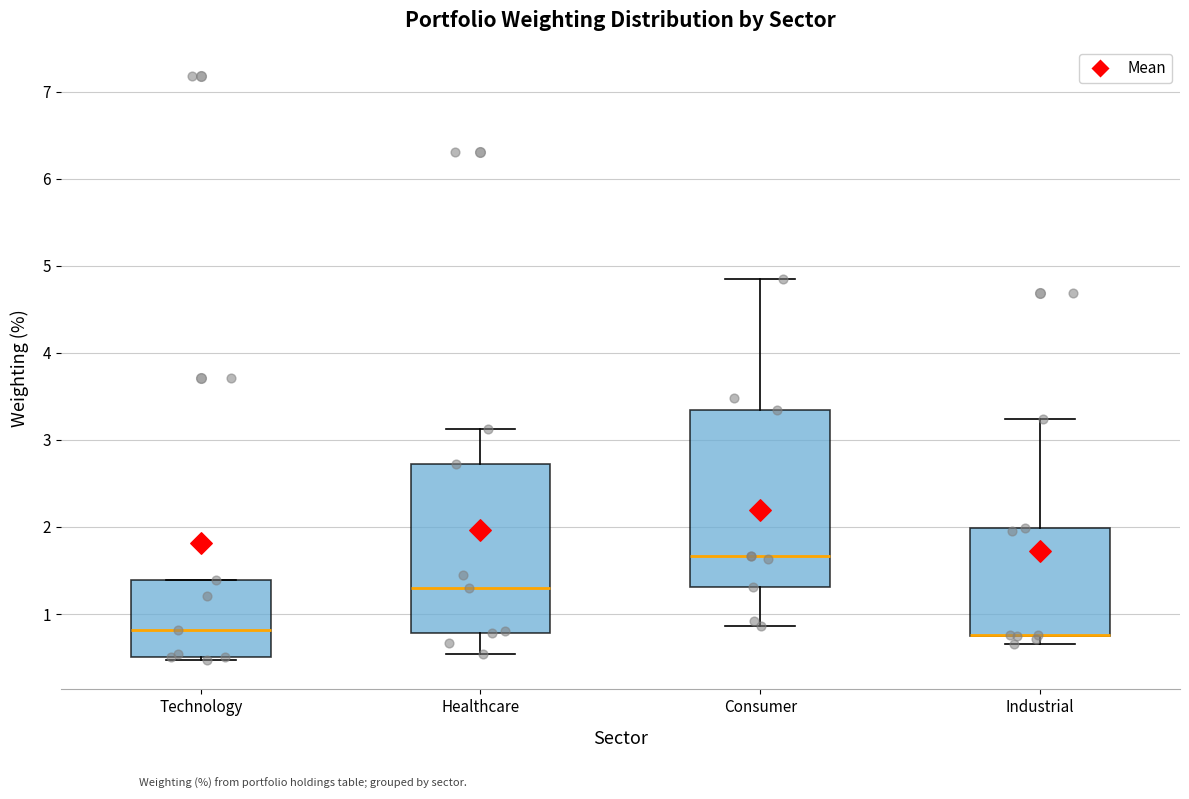

Reading left to right, transcribe this box plot: for each box, give where its median line is, the range the box spans, and where its two whiskers end, as read against the y-axis. The values are not printed on the chart, so give them approximately, as read against the axis.

Technology: median 0.8, box 0.5 to 1.4, whiskers 0.5 (just below the box's lower edge) to 1.4
Healthcare: median 1.3, box 0.8 to 2.7, whiskers 0.5 to 3.1
Consumer: median 1.7, box 1.3 to 3.3, whiskers 0.9 to 4.8
Industrial: median 0.8 (drawn on the box's lower edge), box 0.7 to 2.0, whiskers 0.7 (just below the box's lower edge) to 3.2